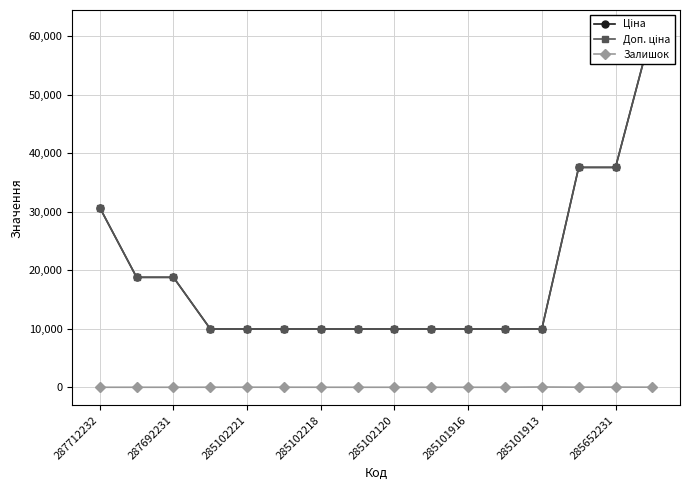

Reading left to right, transcribe all the data shown in this chart.

Ціна: 30717.1	18796.8	18796.8	9975.0	9975.0	9975.0	9975.0	9975.0	9975.0	9975.0	9975.0	9975.0	9975.0	37593.6	37593.6	61434.3
Доп. ціна: 30717.1	18796.8	18796.8	9975.0	9975.0	9975.0	9975.0	9975.0	9975.0	9975.0	9975.0	9975.0	9975.0	37593.6	37593.6	61434.3
Залишок: 0.0	0.0	0.0	7.0	11.0	9.0	3.0	0.0	0.0	1.0	0.0	0.0	47.0	13.0	23.0	16.0